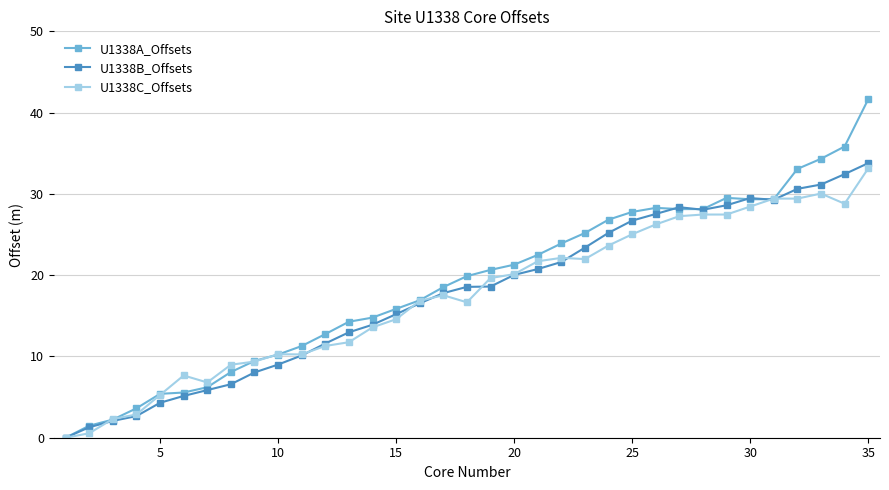

Which series has the widest spread of values?

U1338A_Offsets